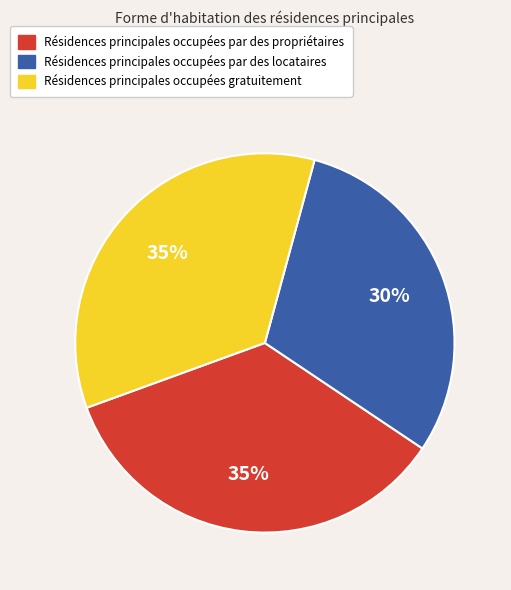

Does any single category account for the majority?

No